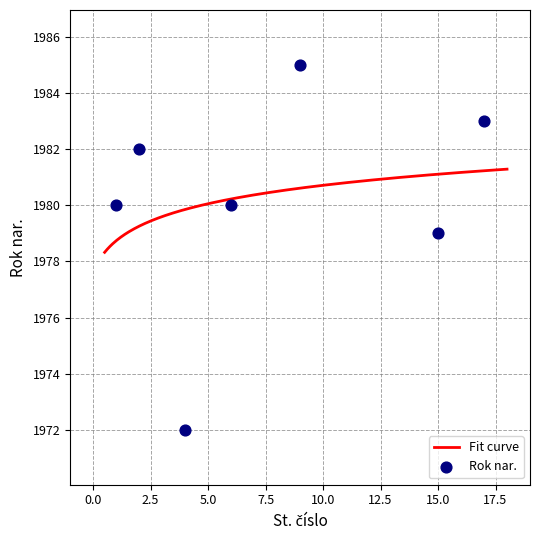

Approximately how many times larger is the value at 1 compared to 17?

1.0